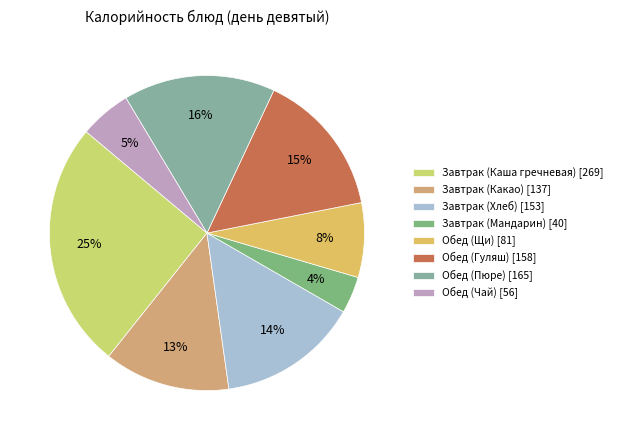

To the nearest percent, what is the difference between the Обед (Чай) and Обед (Щи) slice percentages?

2%